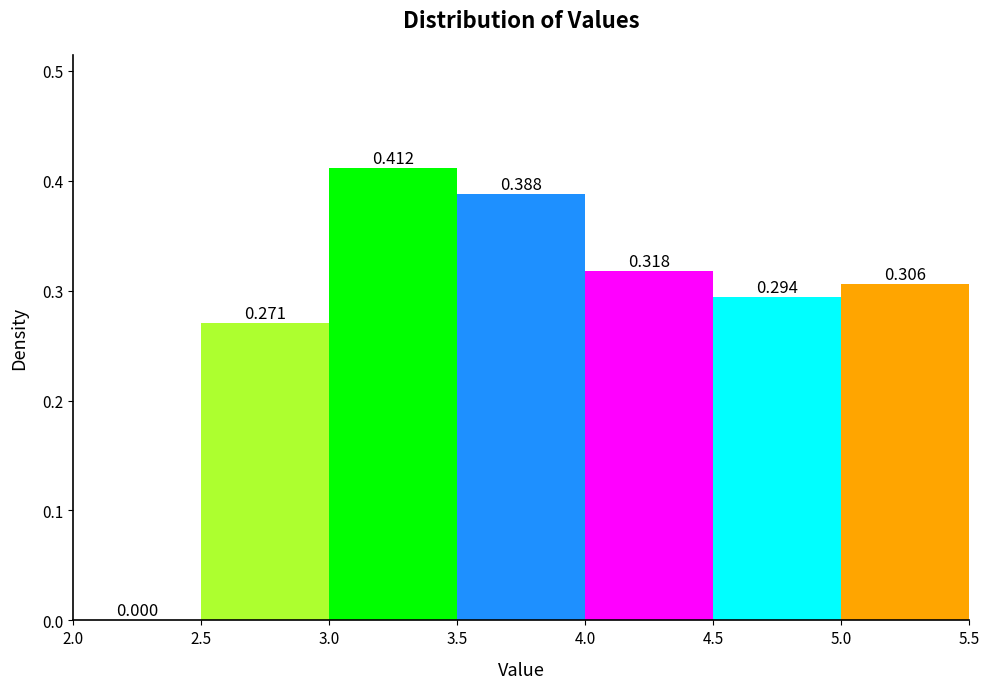

Reading left to right, transcribe this chart: for each bar, give the range it covers on the x-axis and its height.

2.0 to 2.5: 0.000
2.5 to 3.0: 0.271
3.0 to 3.5: 0.412
3.5 to 4.0: 0.388
4.0 to 4.5: 0.318
4.5 to 5.0: 0.294
5.0 to 5.5: 0.306